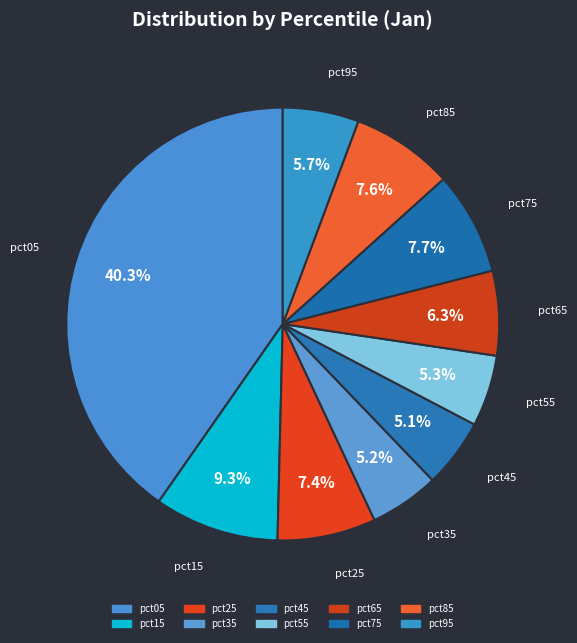

How many slices are in this pie chart?

10